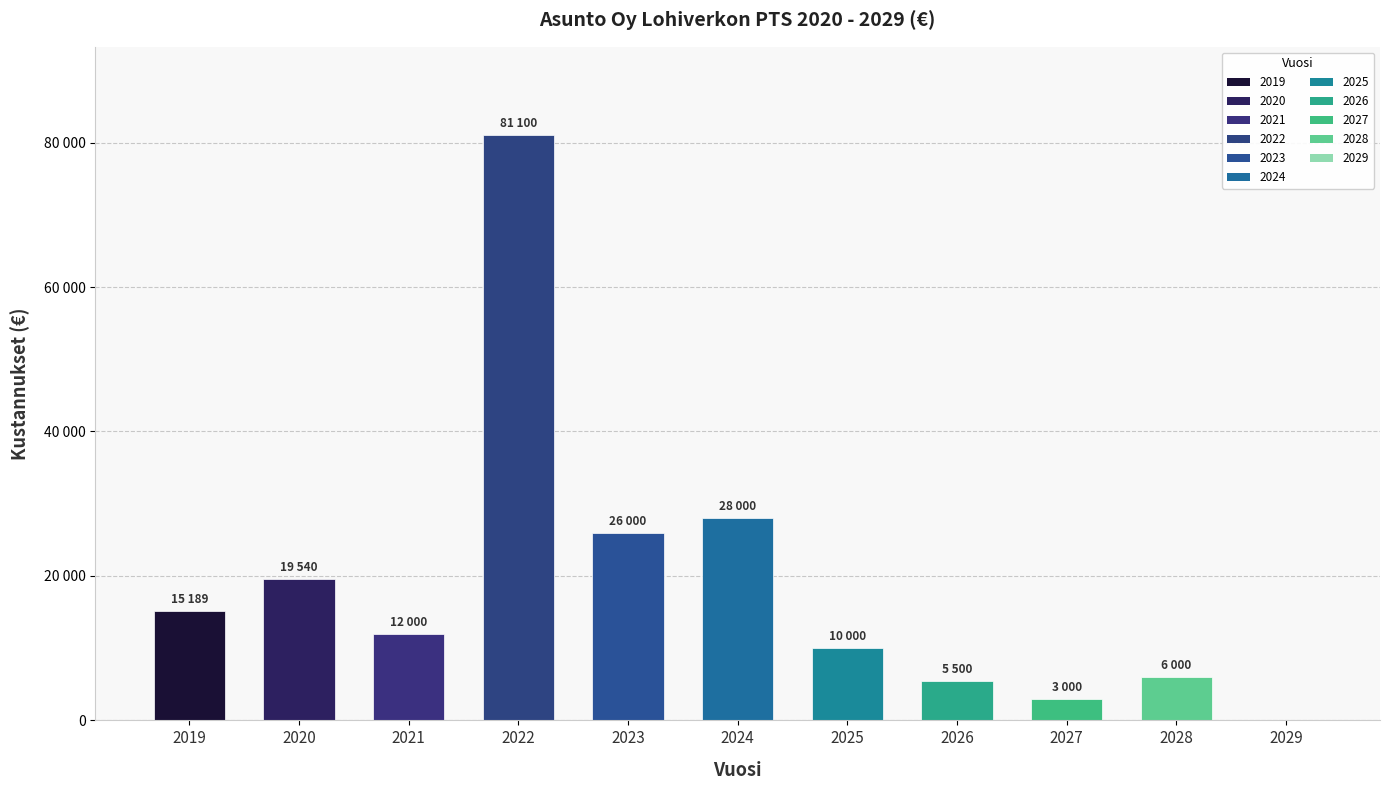

Rank the categories by value from lowest to highest.

2029, 2027, 2026, 2028, 2025, 2021, 2019, 2020, 2023, 2024, 2022